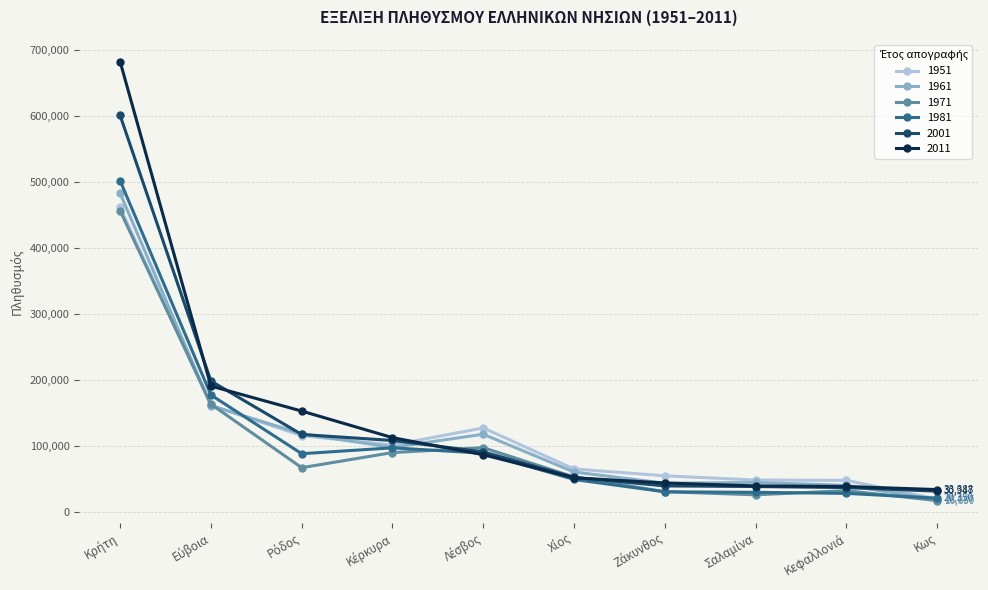

Which series has the widest spread of values?

2011